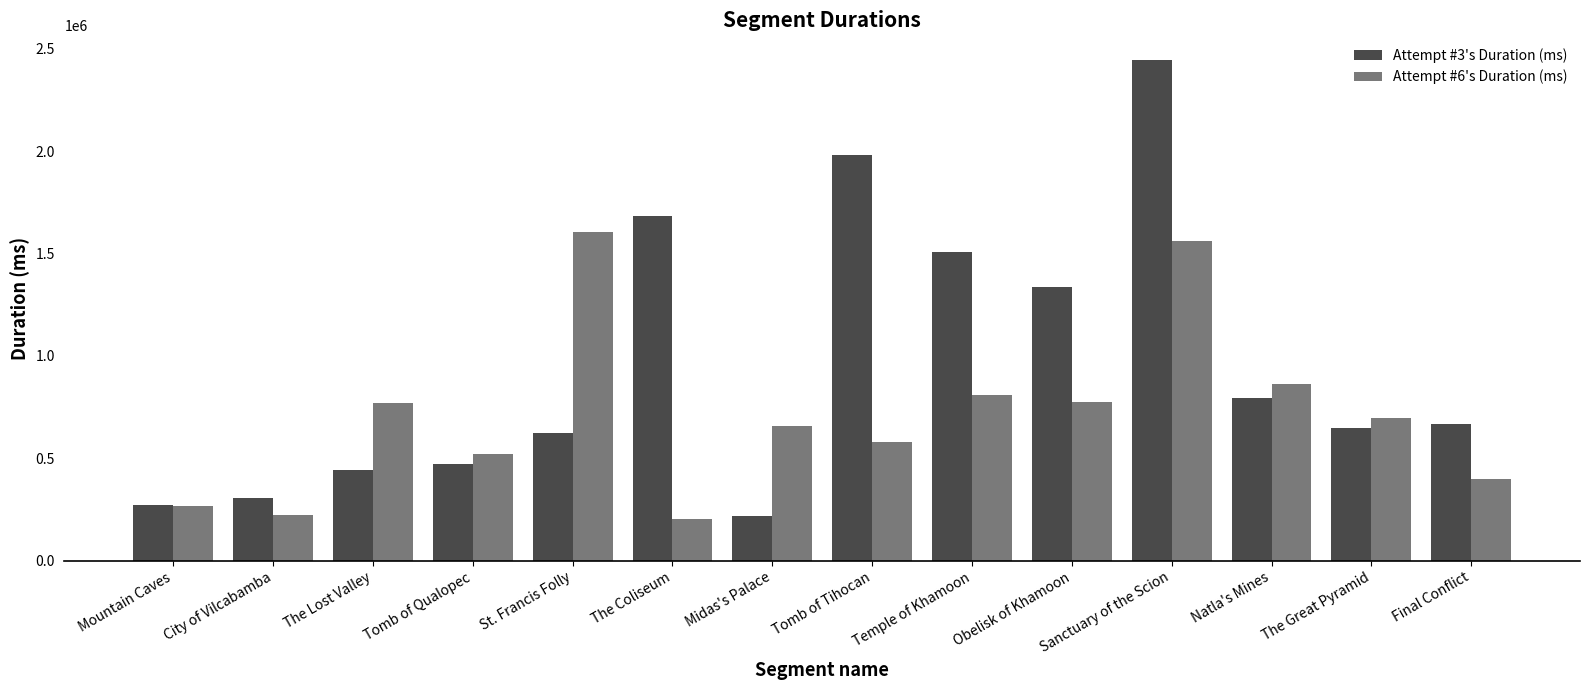

Count the number of categories in the chart.

14